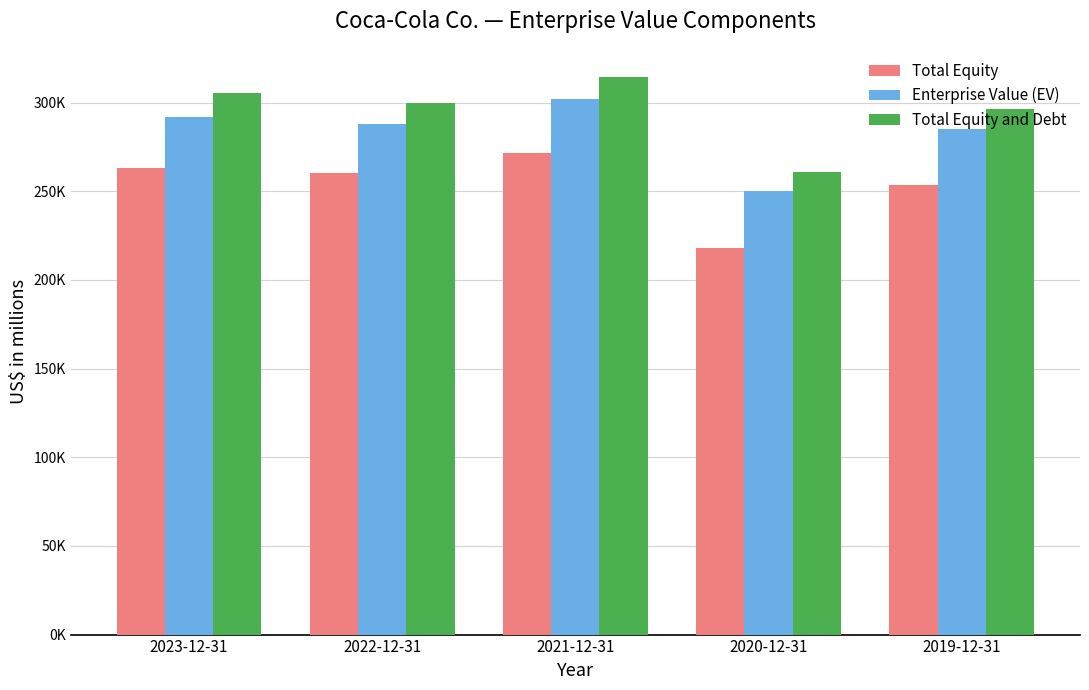

List the series in order of their peak value, lowest first.

Total Equity, Enterprise Value (EV), Total Equity and Debt